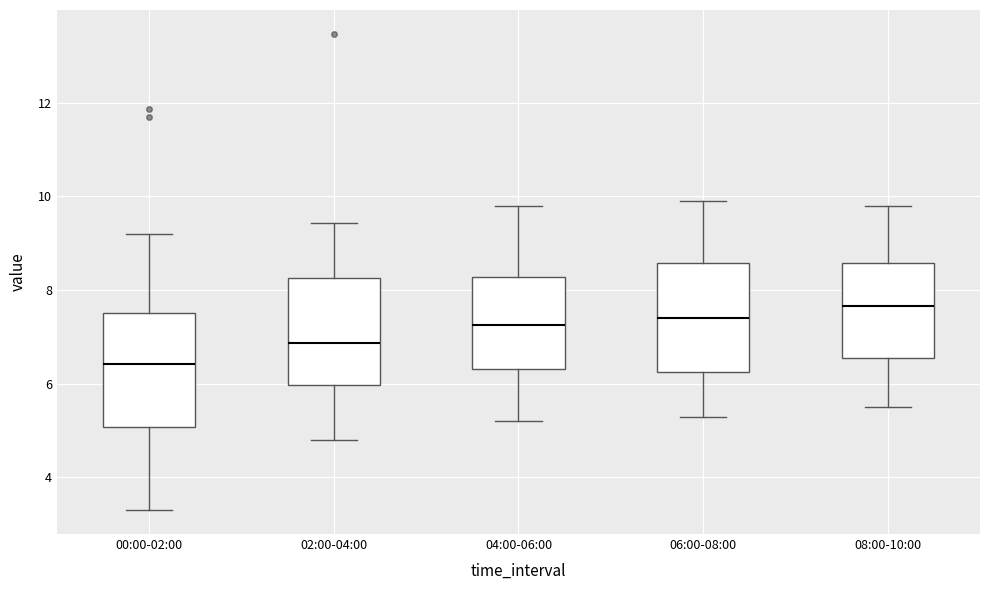

Reading left to right, transcribe this box plot: for each box, give where its median line is, the range the box spans, and where its two whiskers end, as read against the y-axis. The values are not printed on the chart, so give them approximately, as read against the axis.

00:00-02:00: median 6.4, box 5.0 to 7.6, whiskers 3.4 to 9.2
02:00-04:00: median 6.8, box 6.0 to 8.2, whiskers 4.8 to 9.4
04:00-06:00: median 7.2, box 6.4 to 8.2, whiskers 5.2 to 9.8
06:00-08:00: median 7.4, box 6.2 to 8.6, whiskers 5.4 to 10.0
08:00-10:00: median 7.6, box 6.6 to 8.6, whiskers 5.6 to 9.8